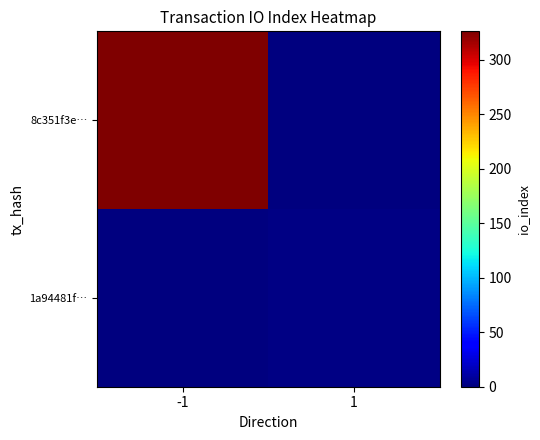

Reading left to right, list all the values displayed in this chart.

8c351f3e…: -1=326	1=0
1a94481f…: -1=0	1=2